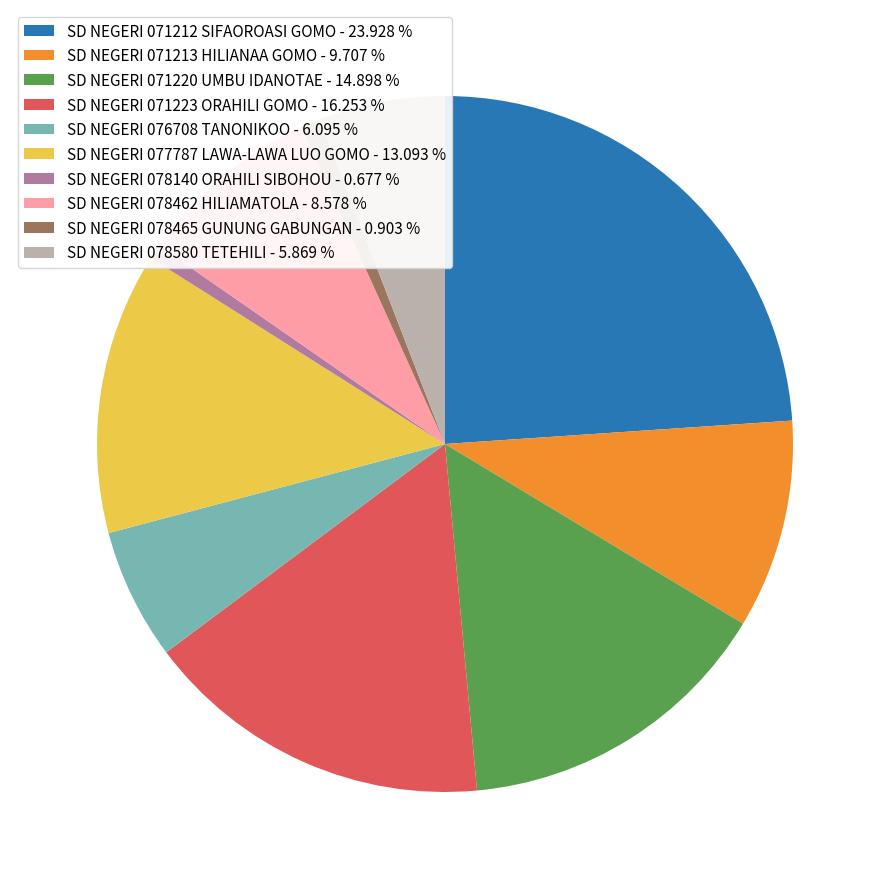

Which slice is the largest?

SD NEGERI 071212 SIFAOROASI GOMO